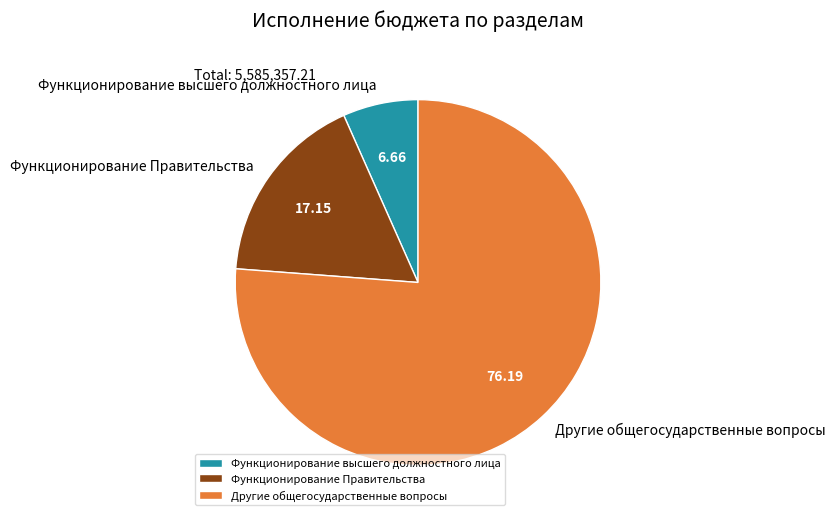

Which slice is the largest?

Другие общегосударственные вопросы